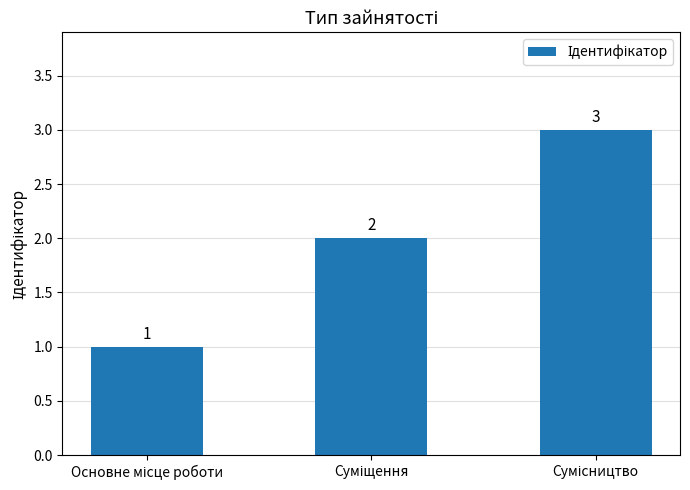

What is the greatest value displayed?

3